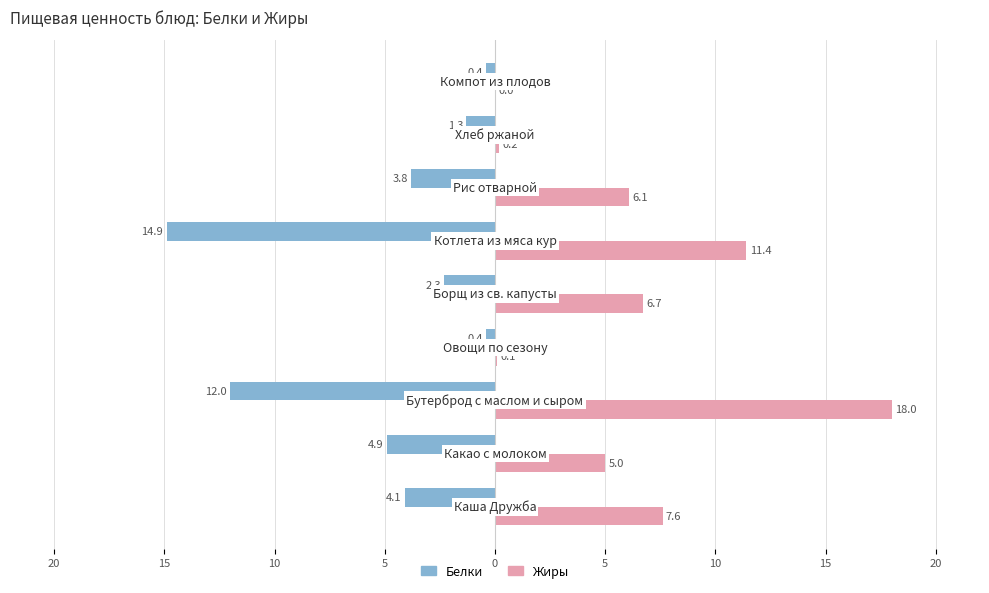

What is the value of the Жиры bar at the 5th from the left?

6.7